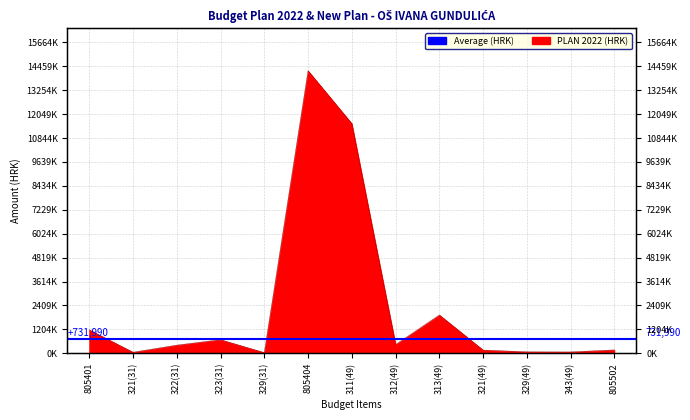

At which category does the data reach its first local peak?

323(31)